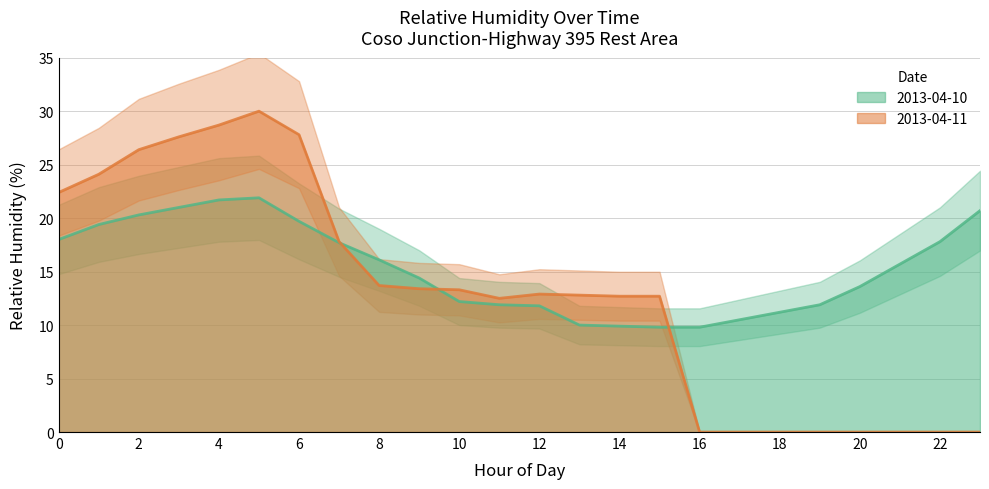

How many intersections are there between 2013-04-10 and 2013-04-11?

3